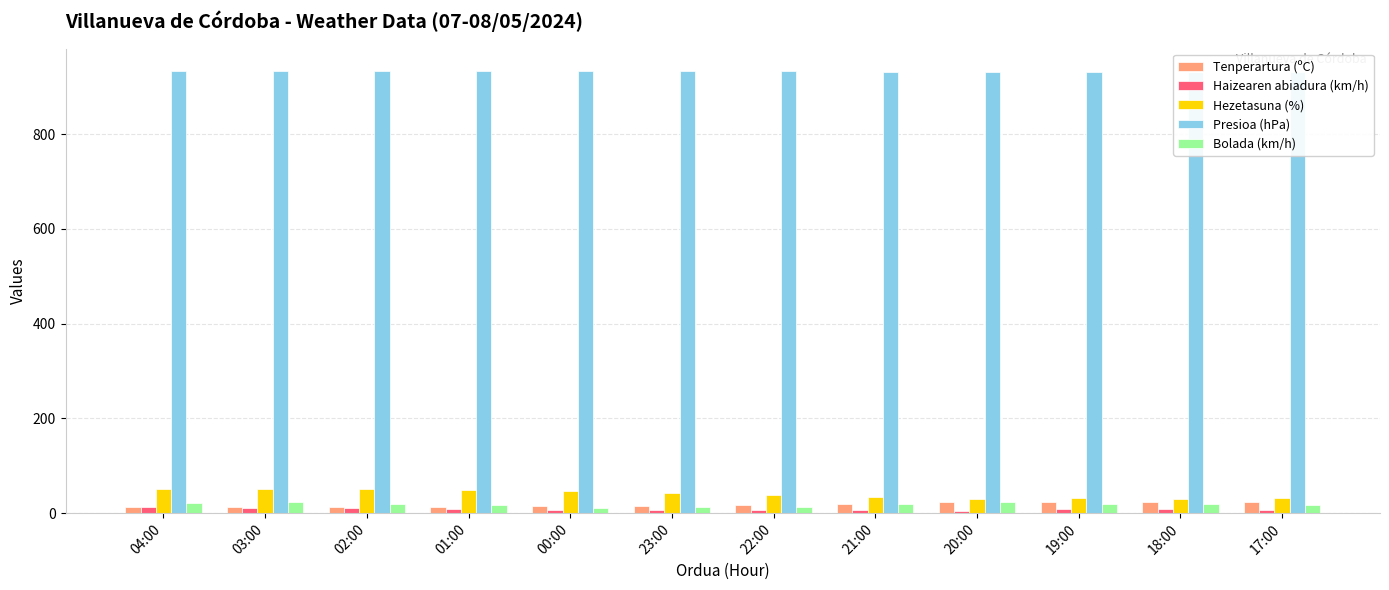

How many bars are there in each group?

5